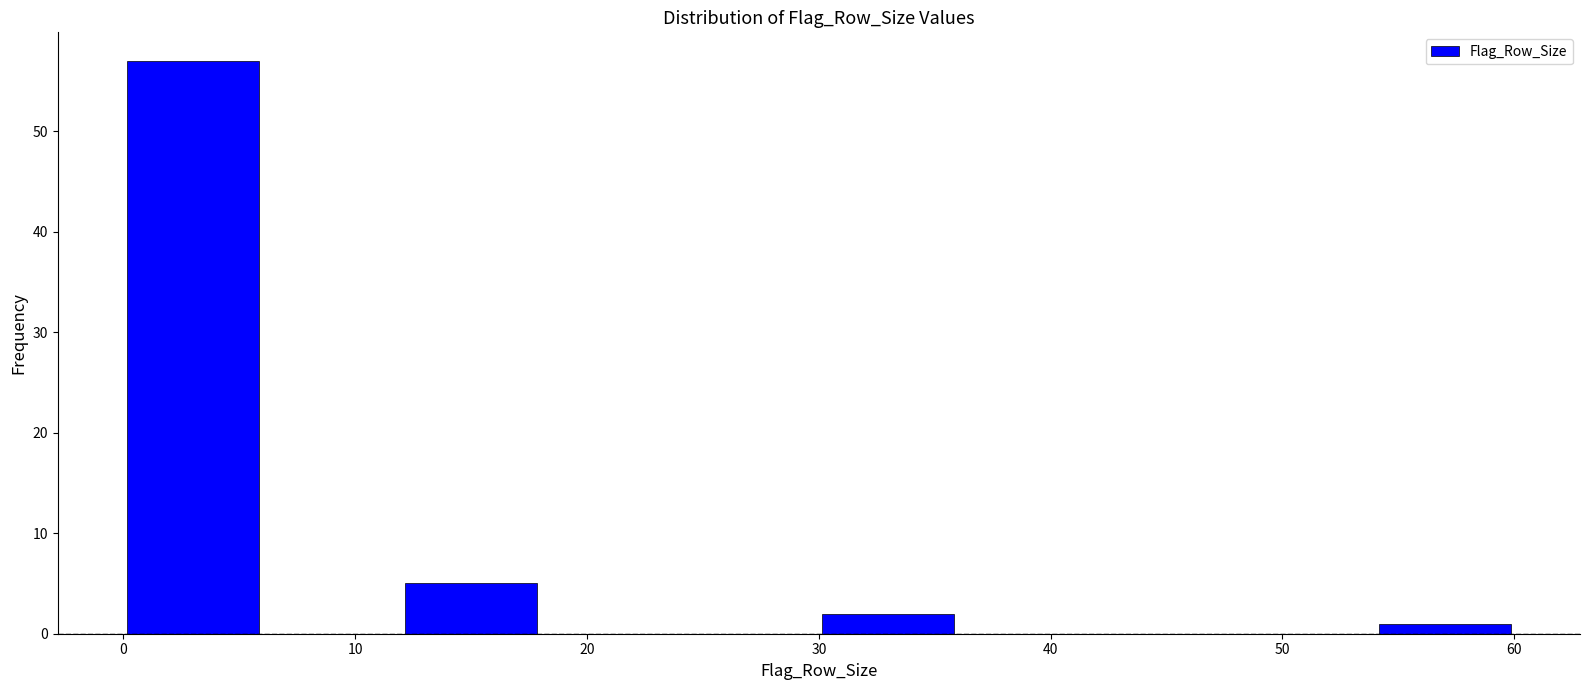

Which range on the x-axis has the tallest bar?

0 to 6